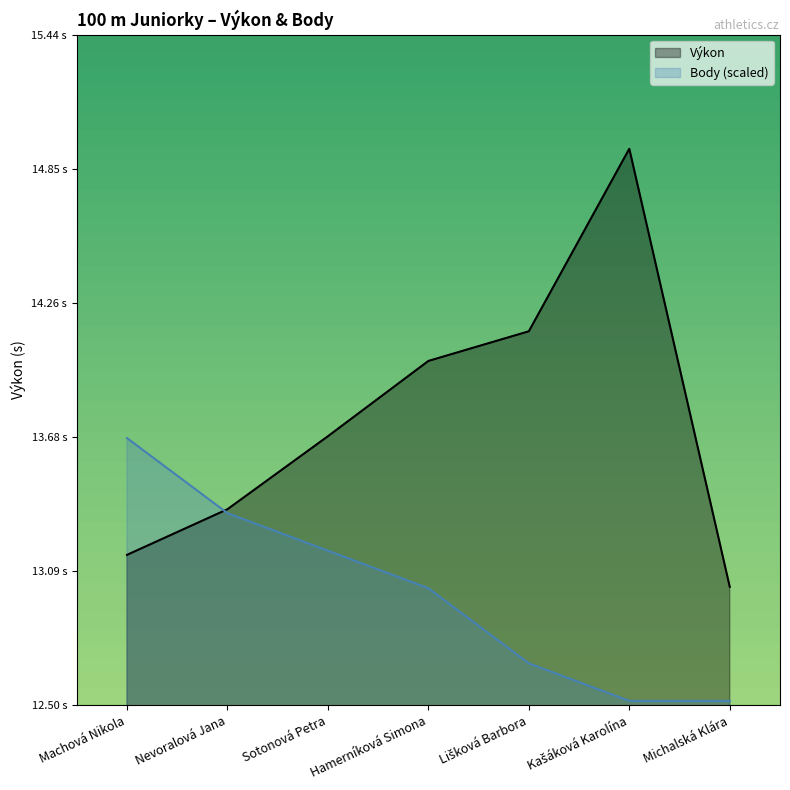

True or false: Výkon has a value of 22.2 at Nevoralová Jana.

False